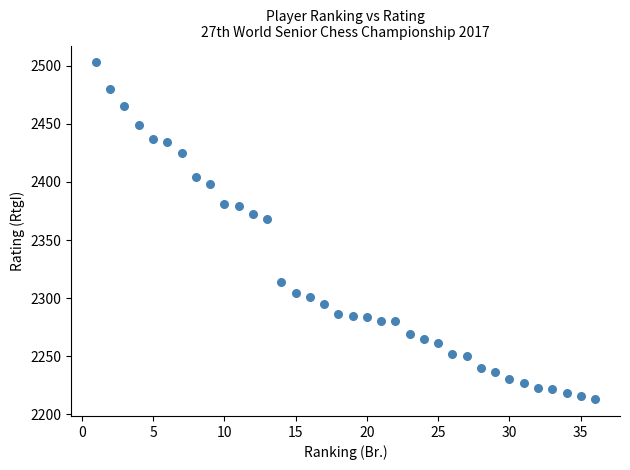

What Y value in the scatter plot is closest to 2358?

2368